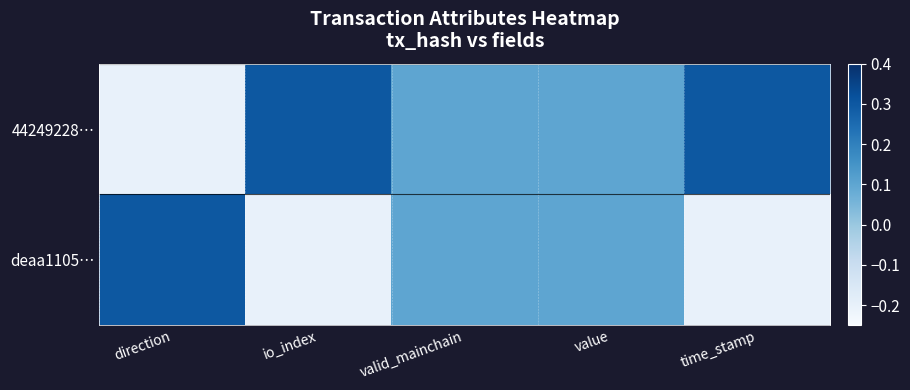

Reading left to right, what are all the values shown in this chart?

44249228…: direction=-0.2	io_index=0.3	valid_mainchain=0.1	value=0.1	time_stamp=0.3
deaa1105…: direction=0.3	io_index=-0.2	valid_mainchain=0.1	value=0.1	time_stamp=-0.2